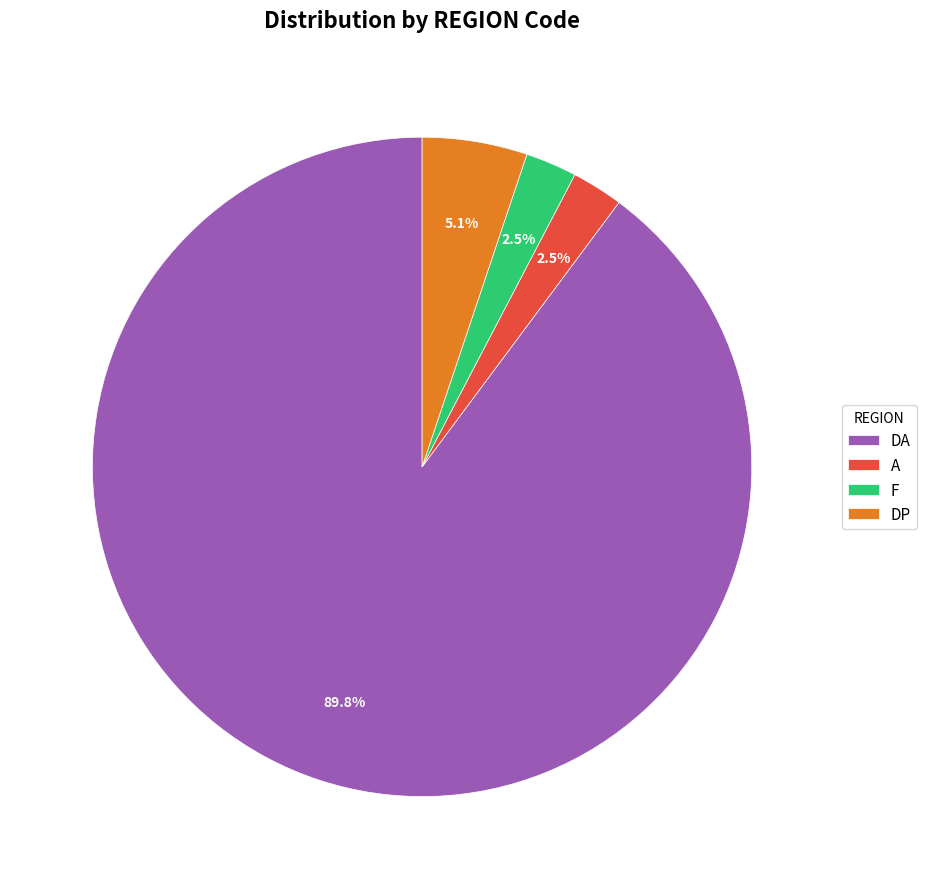

What percentage is NOT represented by A?

97.5%